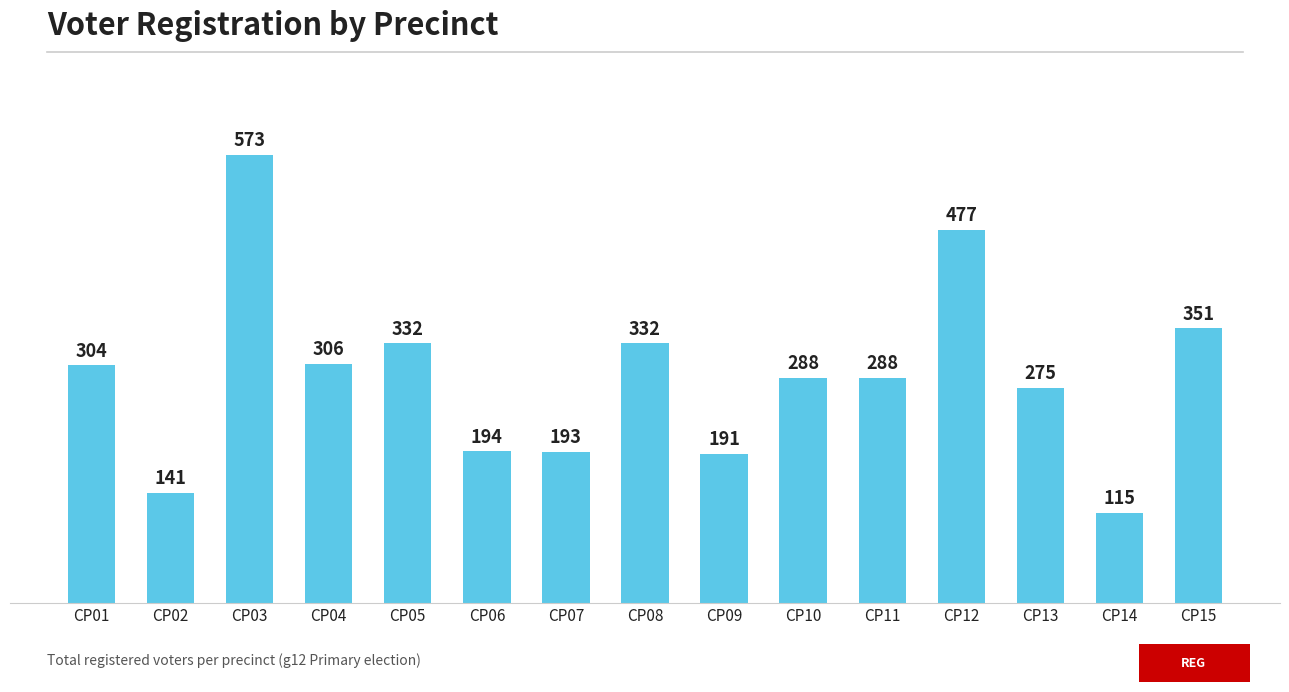

True or false: the data shows 573 at CP03.

True